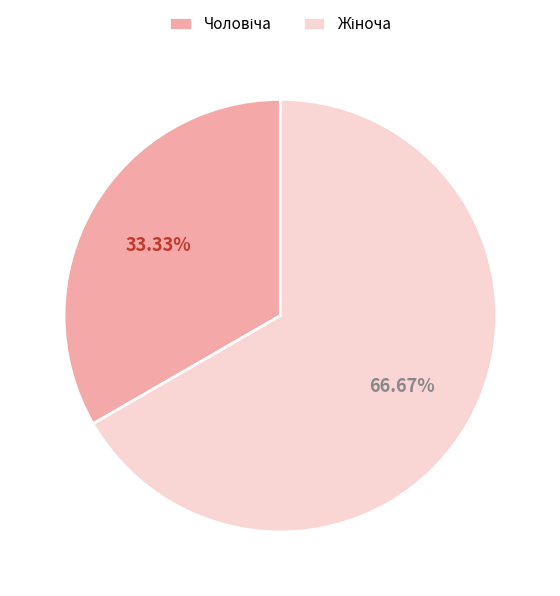

Count the number of slices in the pie.

2